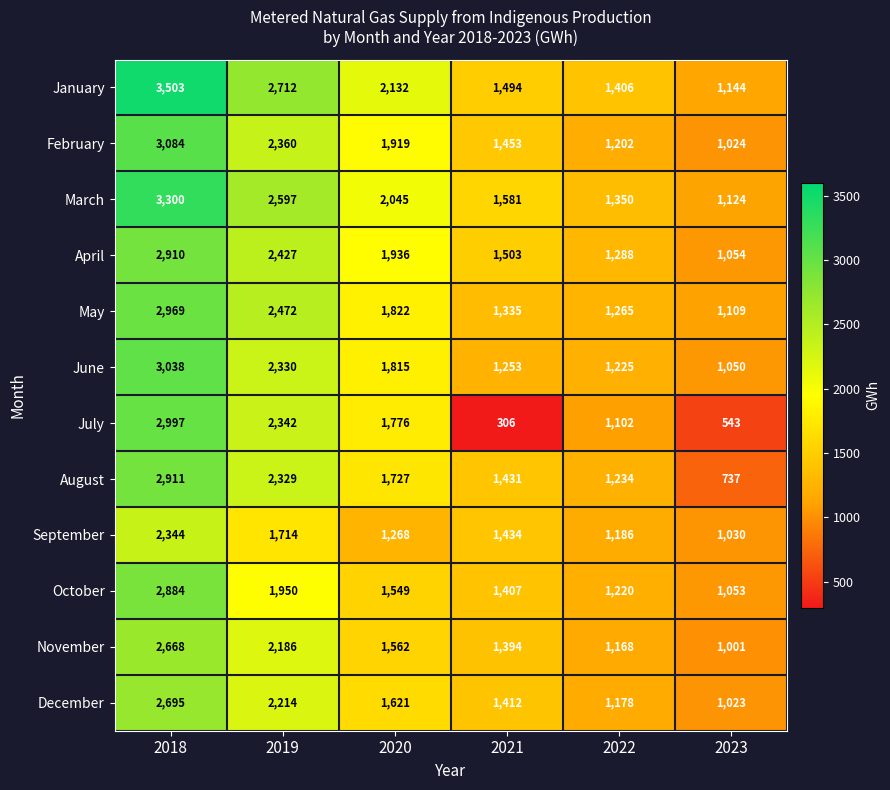

At how many categories does at least one series exceed 3138?

1